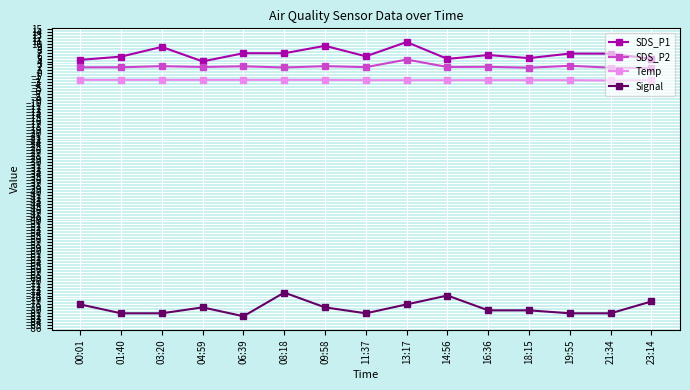

What is the value of the Signal point at the 7th from the left?

-79.0